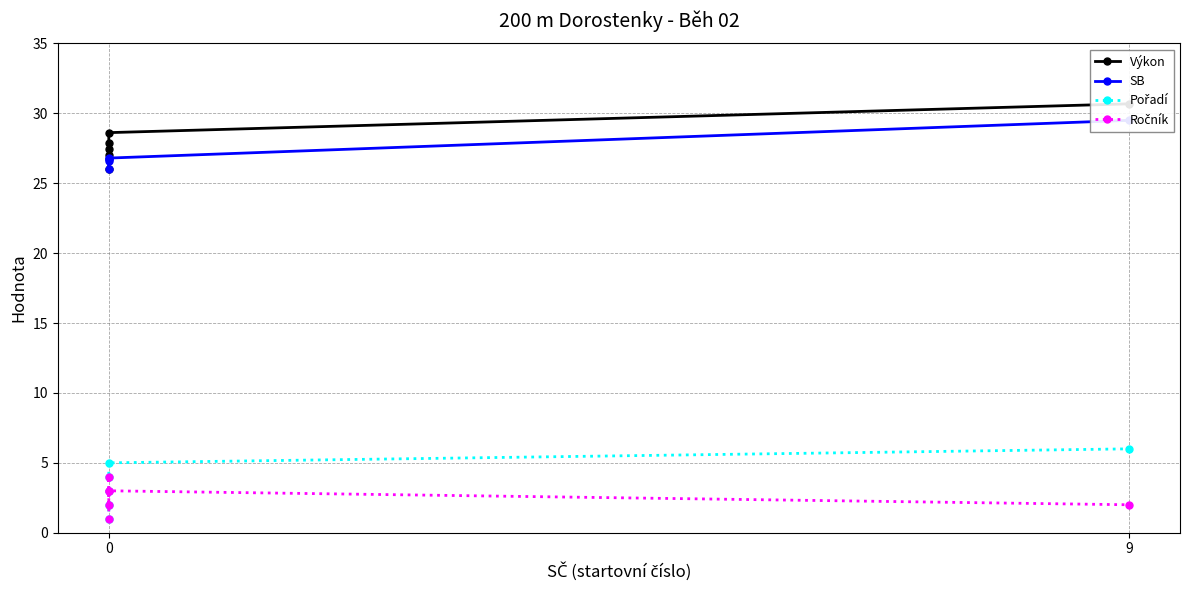

True or false: Výkon and SB cross at least once.

False